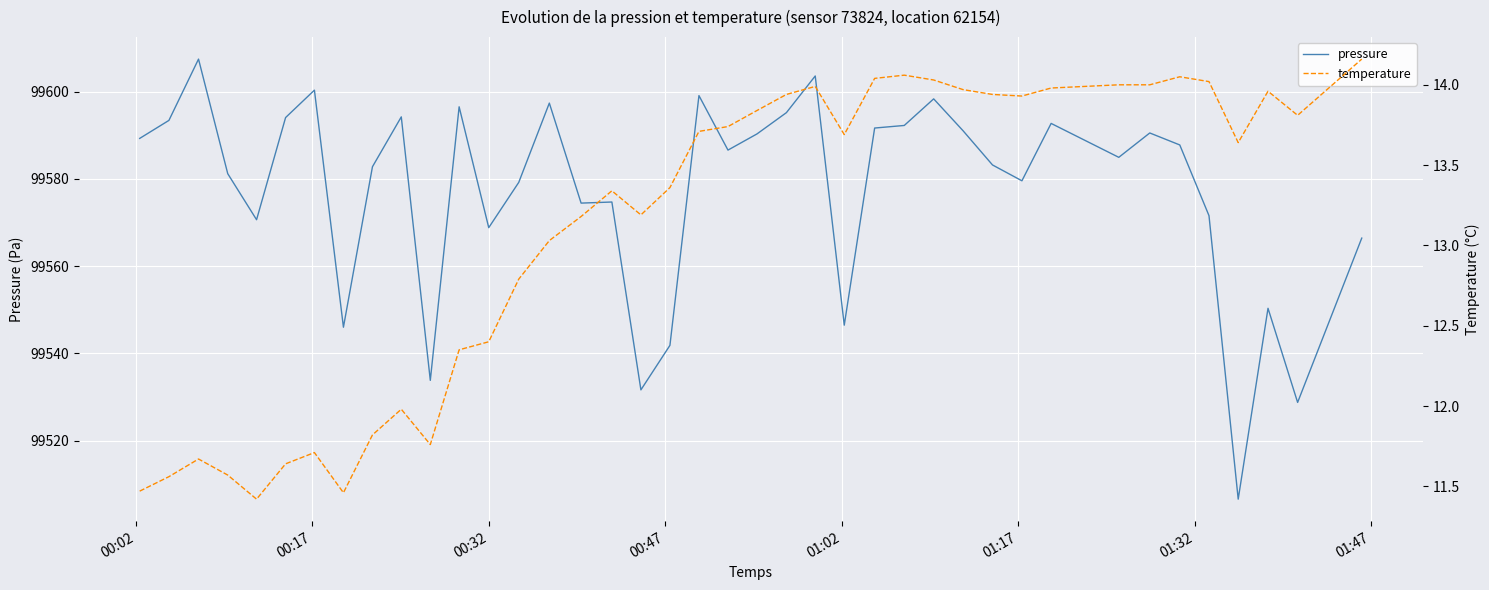

How many values in the pressure series are below 99586?

20